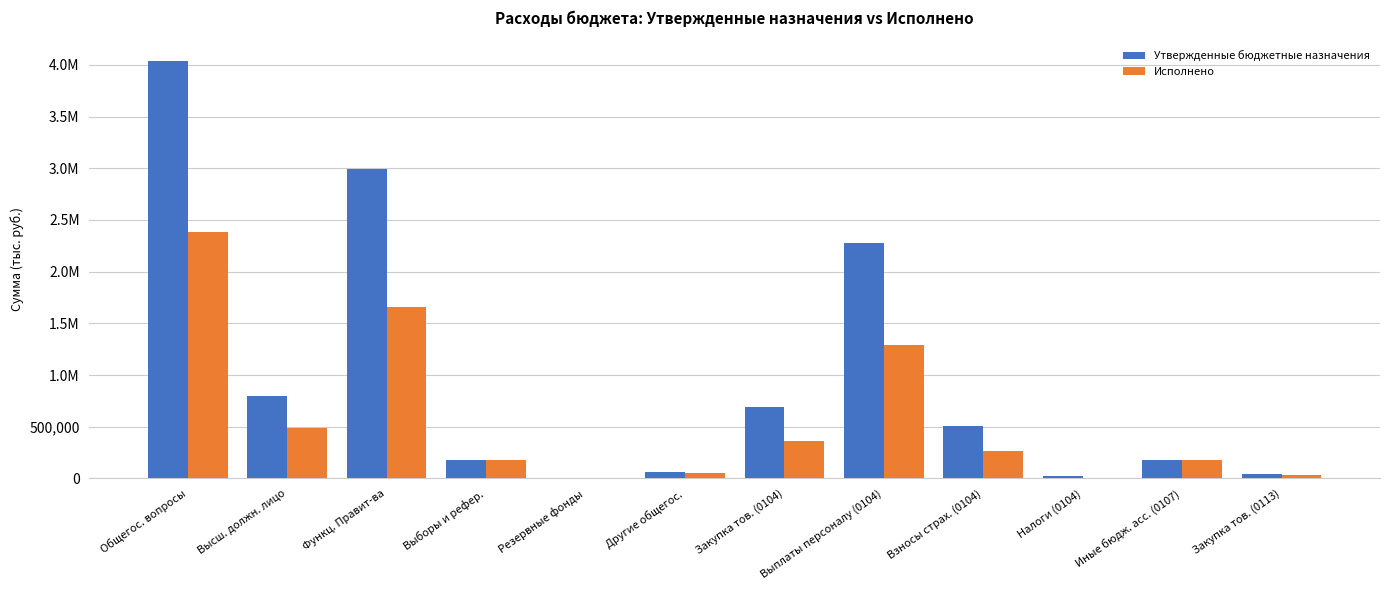

What is the maximum value for Исполнено?

2378667.0